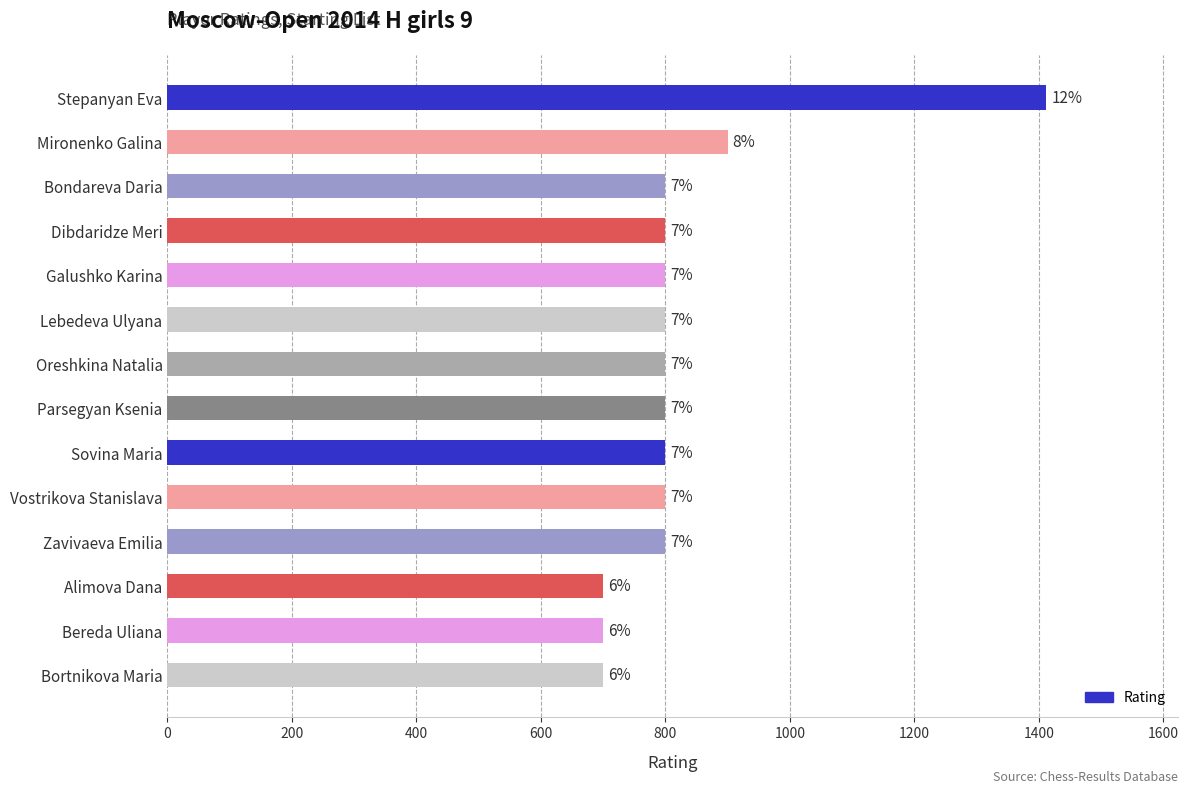

At which category does the chart reach its peak across all series?

Stepanyan Eva